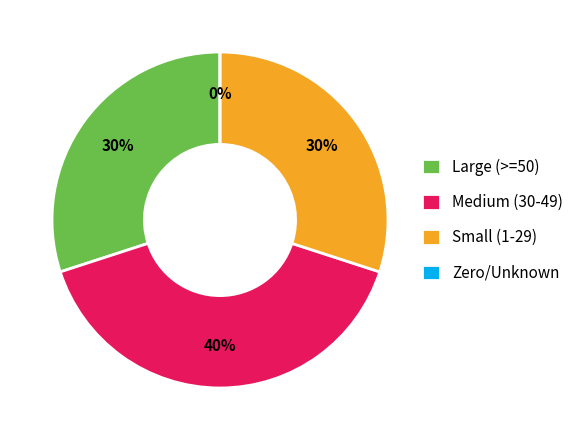

Does 2492 represent more than half of the total?

No